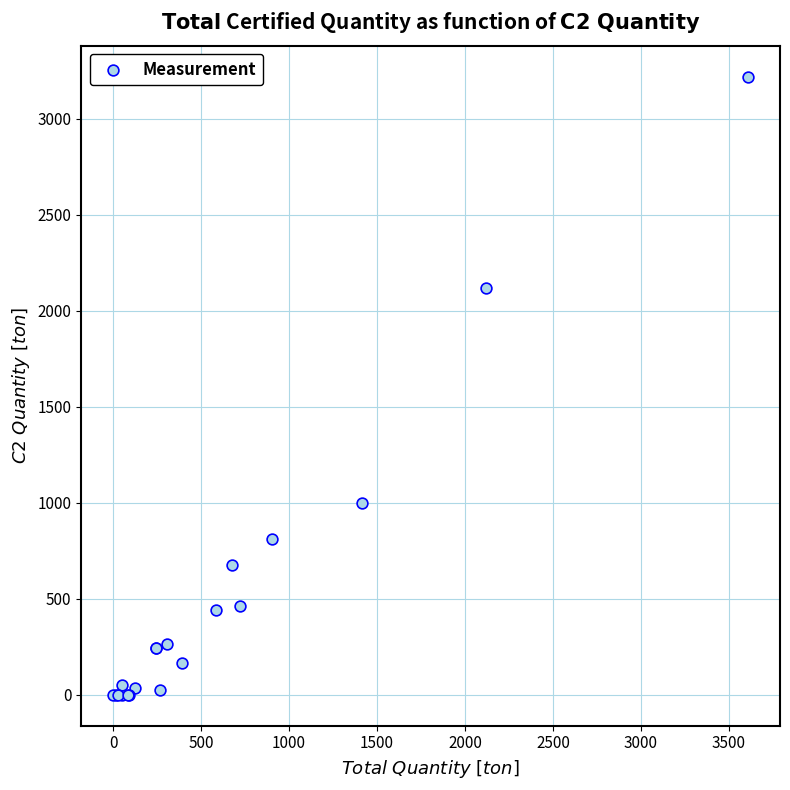

What Y value in the scatter plot is closest to 1610?

2118.0